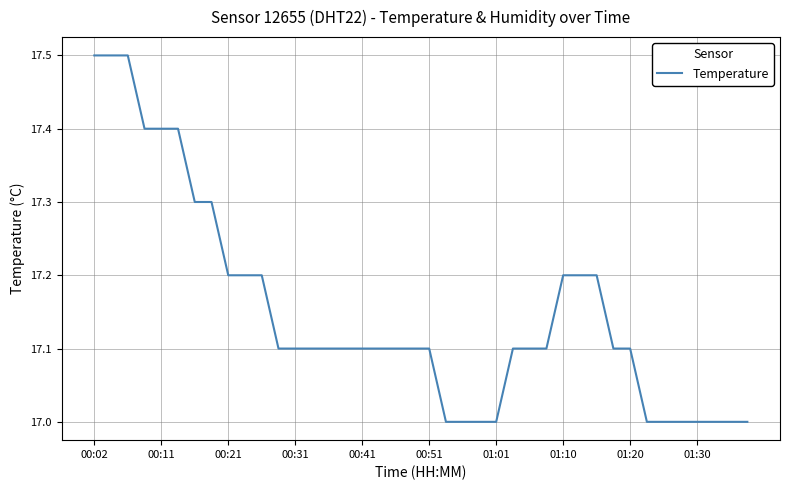

What is the minimum value shown in the chart?

17.0